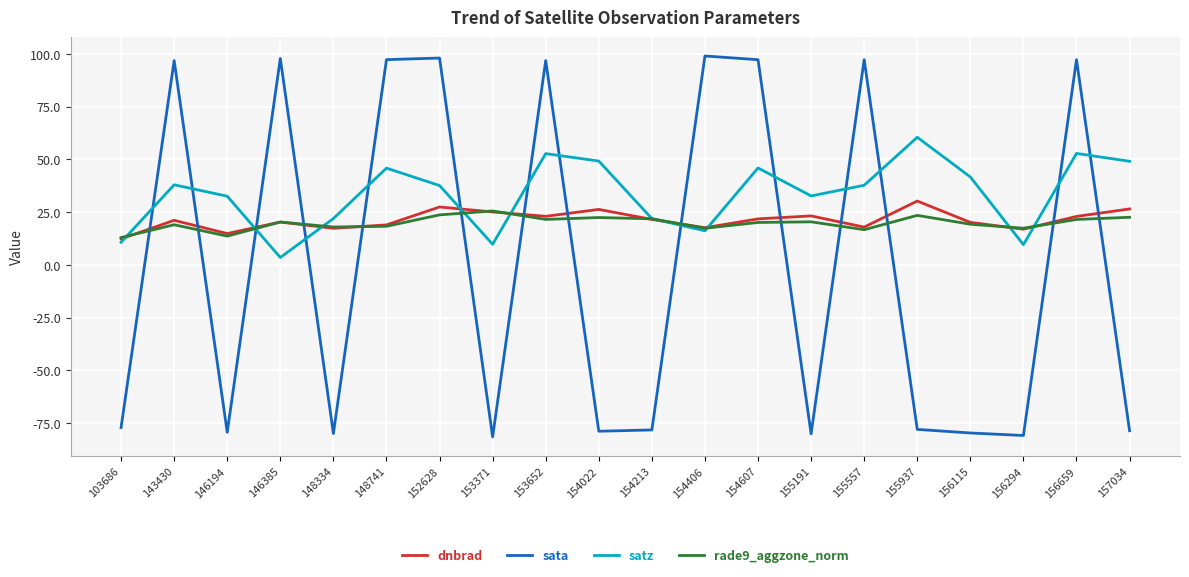

Which category has the highest value in the satz series?

155937